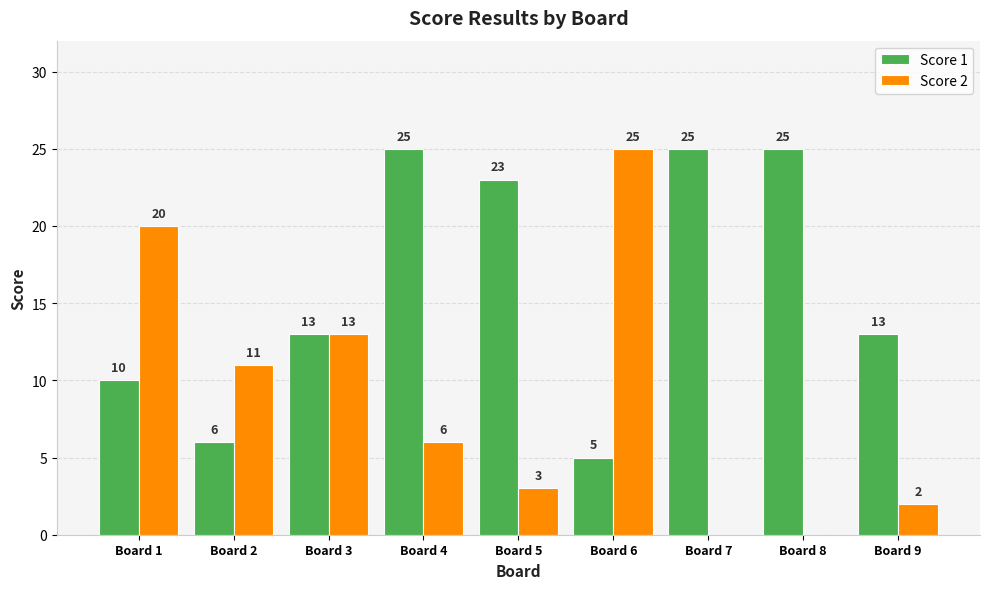

Which series has the largest total across all categories?

Score 1